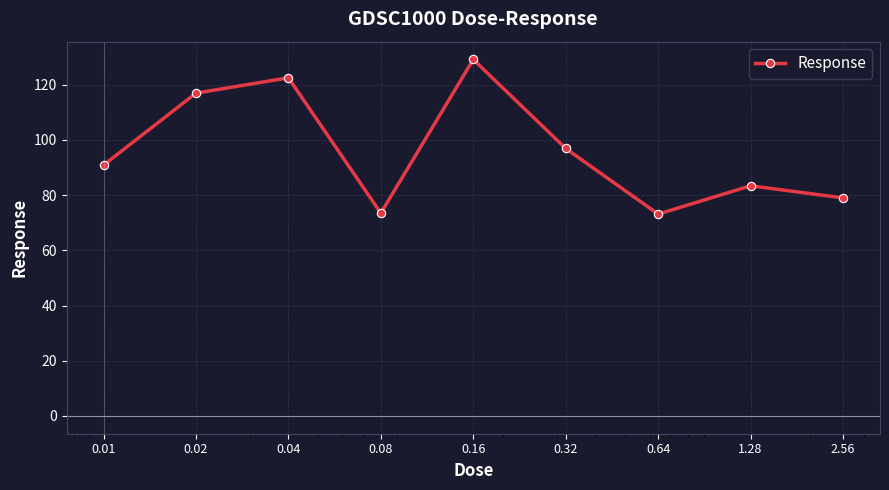

What is the value of the 1st point from the left?

90.9